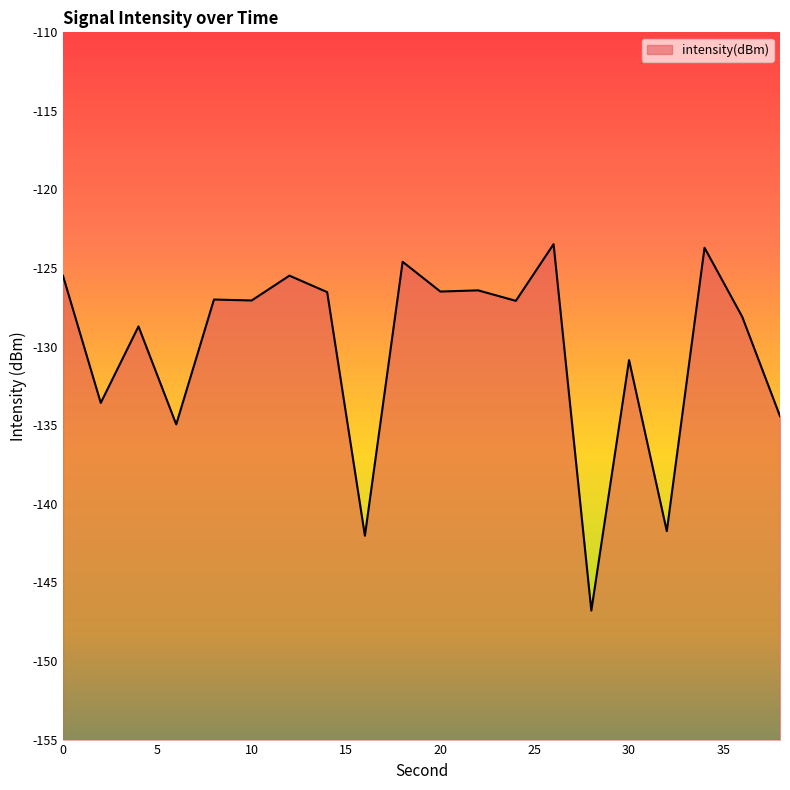

What is the greatest value displayed?

-123.5